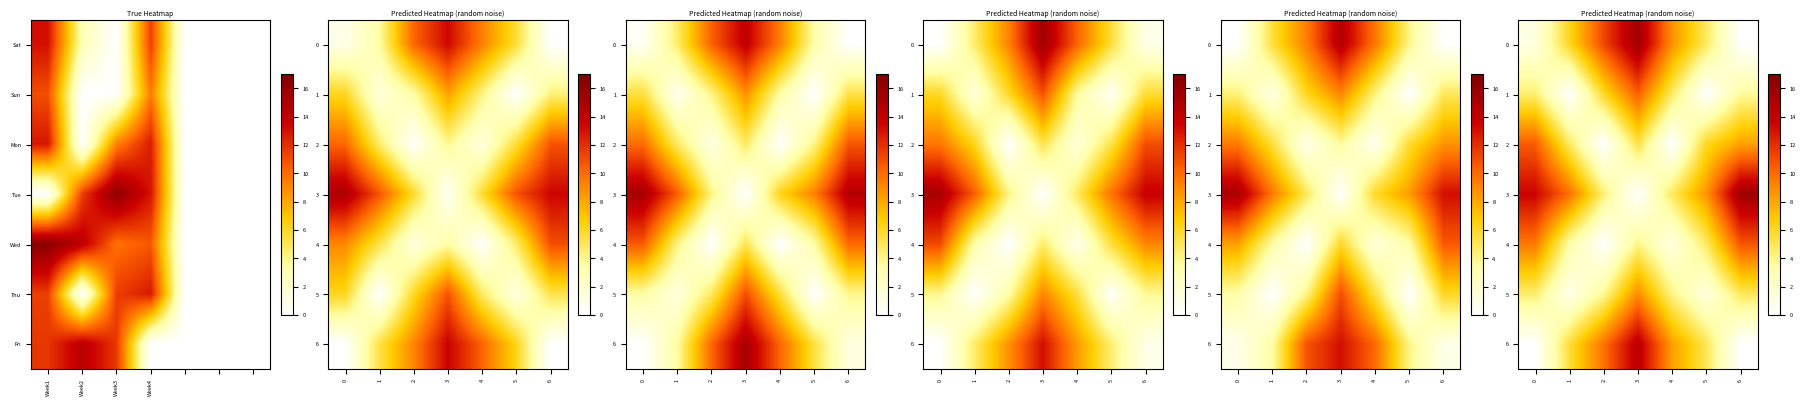

Which series has the largest total across all categories?

row_3